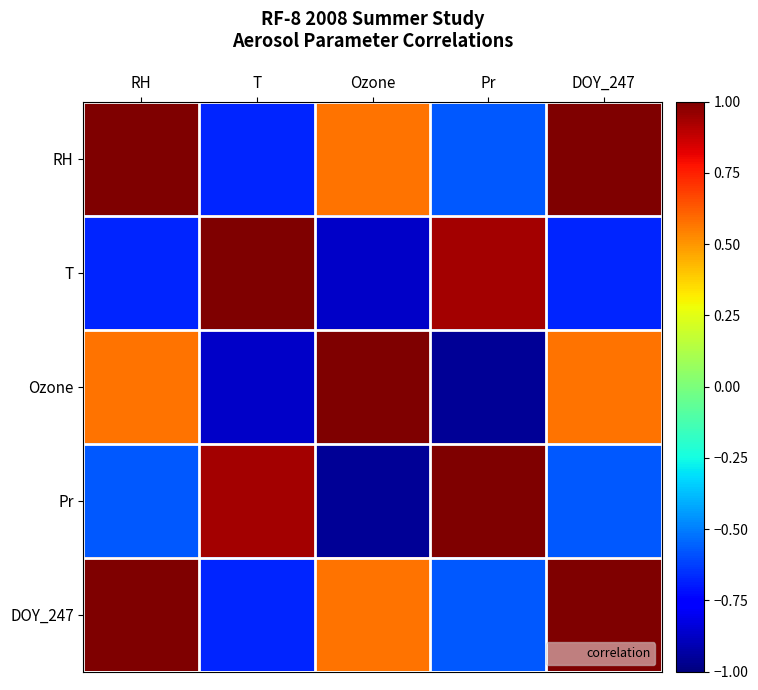

Which series has the widest spread of values?

Ozone